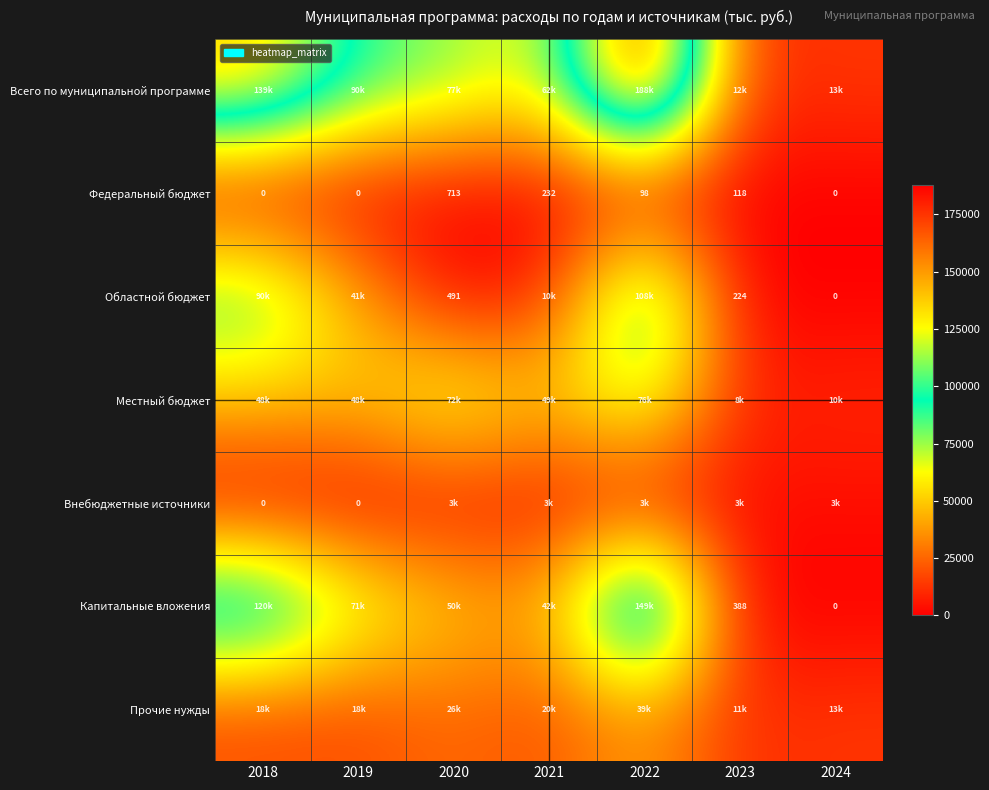

What is the maximum value for Федеральный бюджет?

713.0